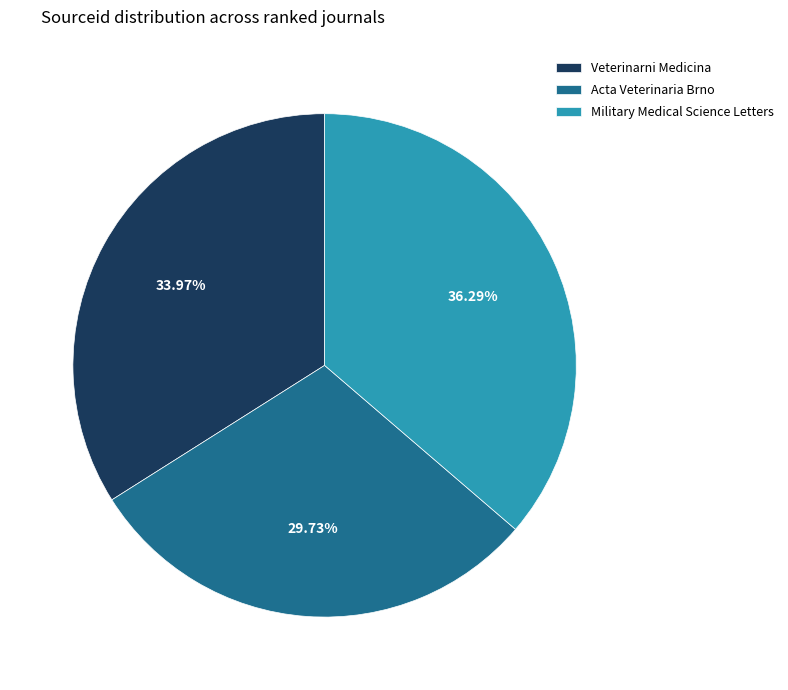

Rank the categories by value from lowest to highest.

Acta Veterinaria Brno, Veterinarni Medicina, Military Medical Science Letters